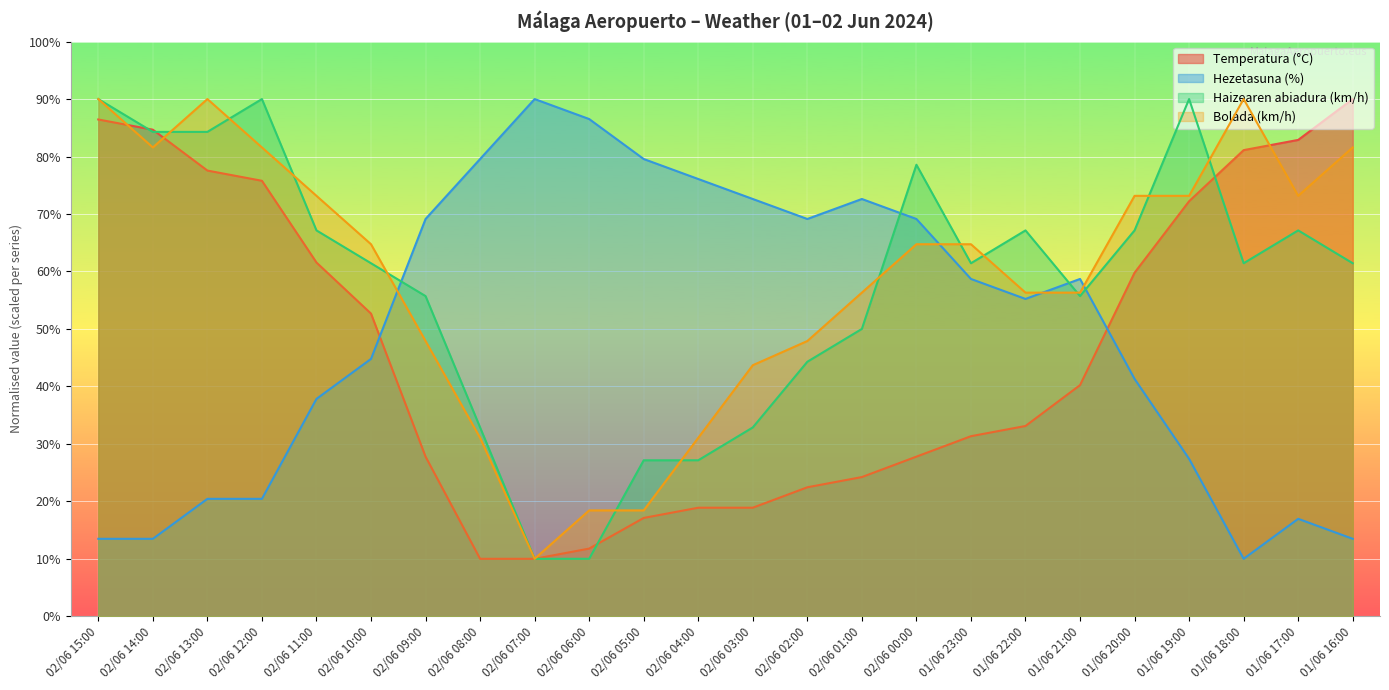

Which series has the largest range (max minus min)?

Temperatura (°C)